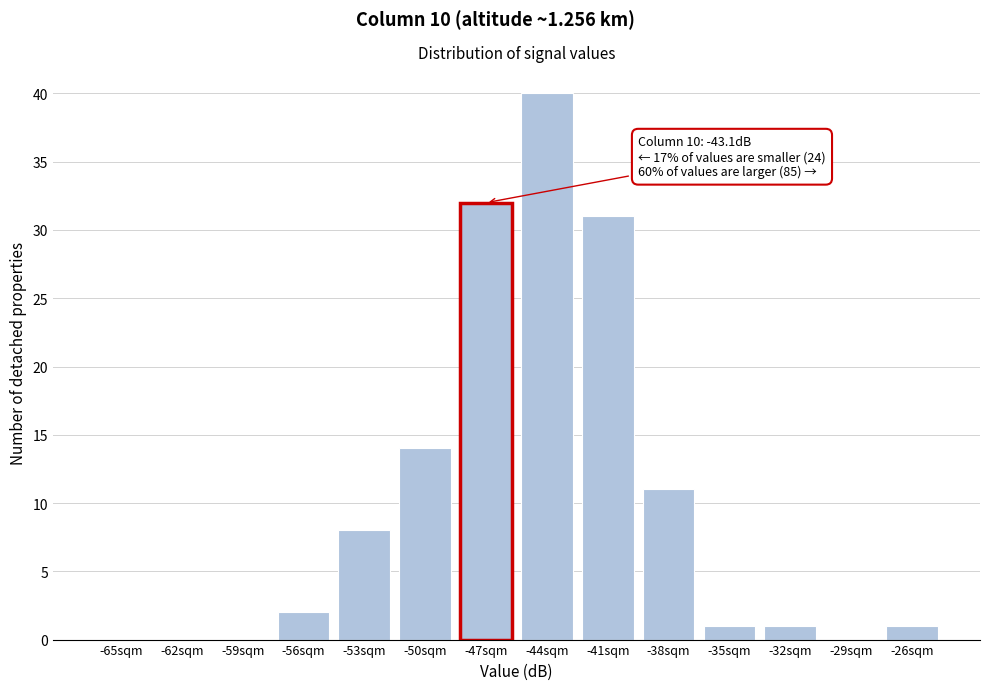

What is the maximum value shown in the chart?

40